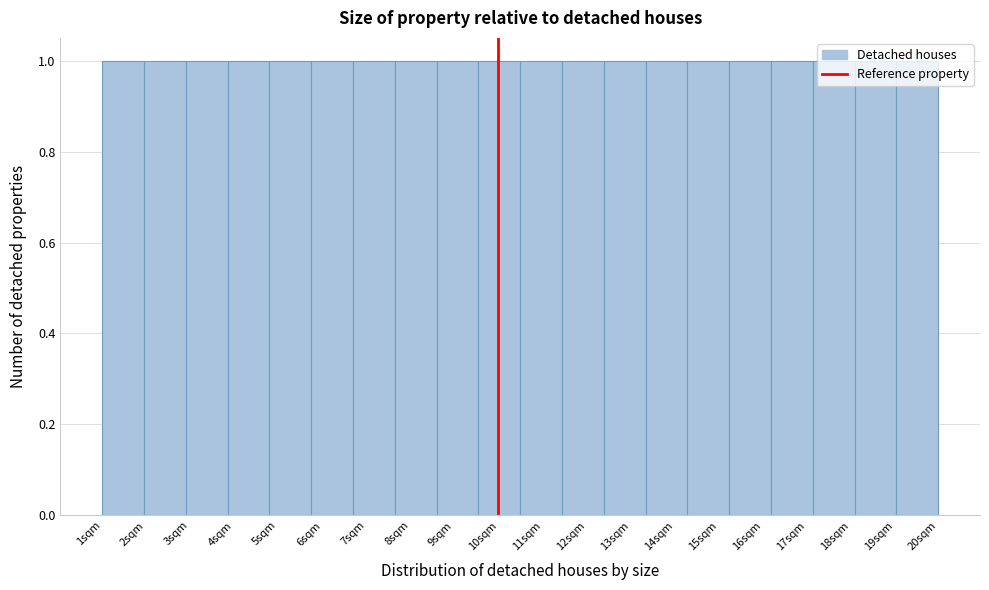

Reading left to right, list every bar in this chart as the range it spans on the x-axis followed by its height. Neither the bar edges nor the heights are printed on the chart, so give them approximately, as read against the axes.

1.00 to 1.95: 1
1.95 to 2.90: 1
2.90 to 3.85: 1
3.85 to 4.80: 1
4.80 to 5.75: 1
5.75 to 6.70: 1
6.70 to 7.65: 1
7.65 to 8.60: 1
8.60 to 9.55: 1
9.55 to 10.50: 1
10.50 to 11.45: 1
11.45 to 12.40: 1
12.40 to 13.35: 1
13.35 to 14.30: 1
14.30 to 15.25: 1
15.25 to 16.20: 1
16.20 to 17.15: 1
17.15 to 18.10: 1
18.10 to 19.05: 1
19.05 to 20.00: 1